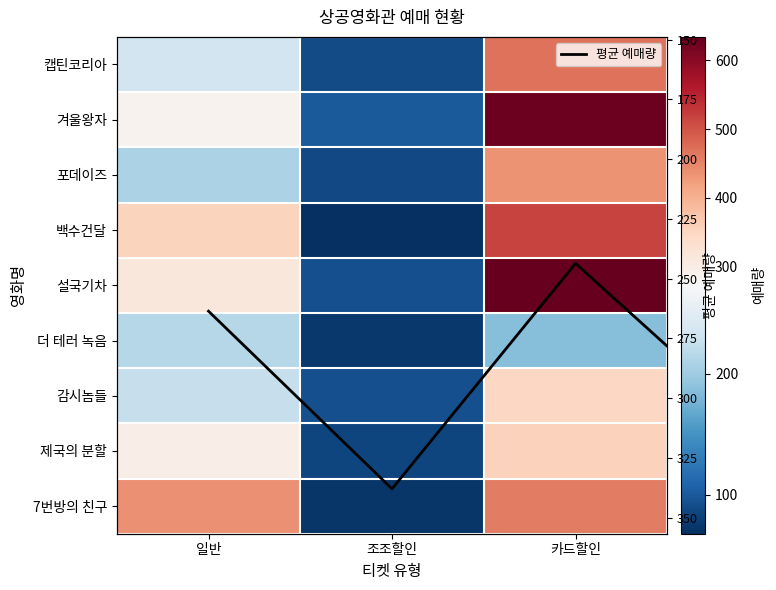

What is the difference between the maximum and minimum values in the 감시놈들 series?

255